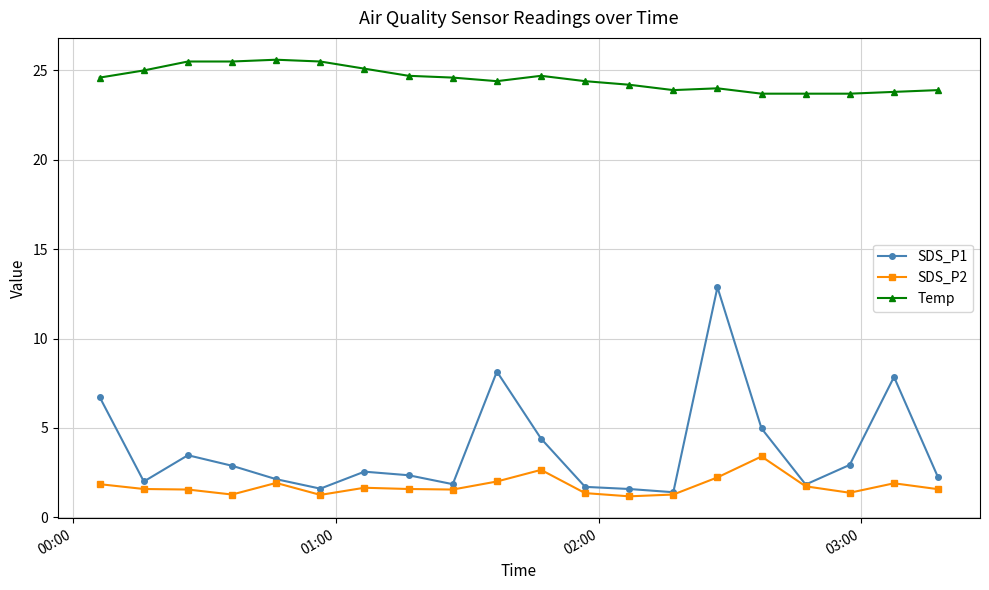

What is the value of the SDS_P2 point at the 3rd from the left?

1.6